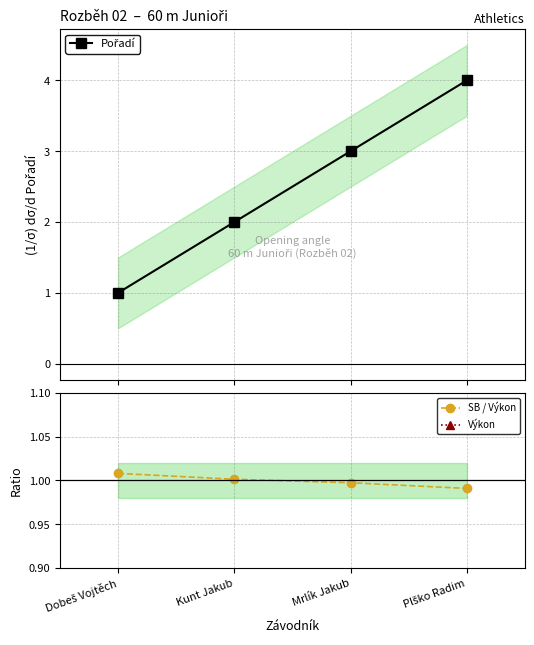

What are all the series names shown in the legend?

Pořadí, SB / Výkon, Výkon